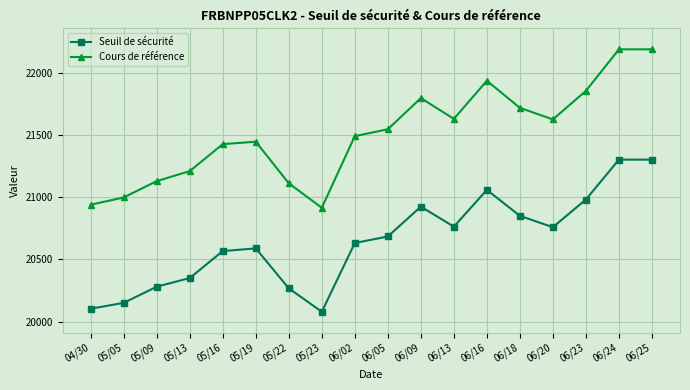

What is the difference between the maximum and second lowest values in the Seuil de sécurité series?

1199.4